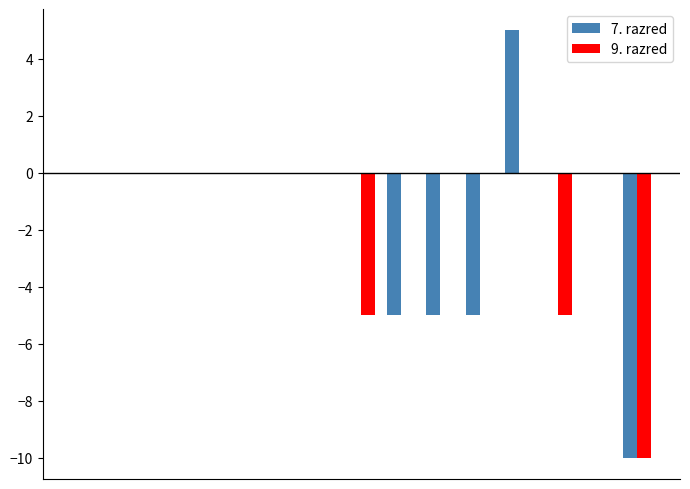

What is the average value of the 7. razred series?

-1